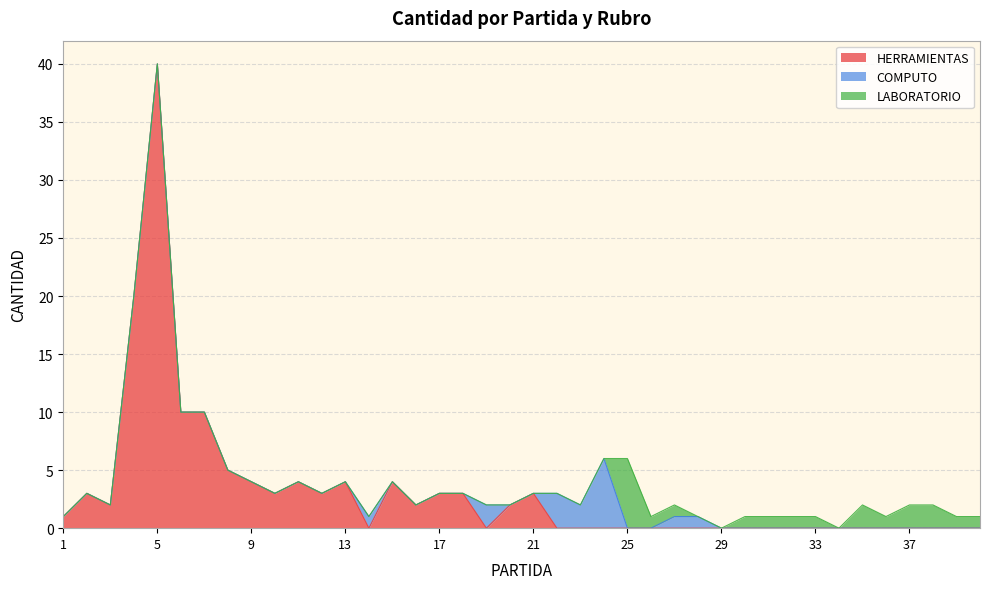

True or false: HERRAMIENTAS and CANTIDAD intersect in this chart.

False